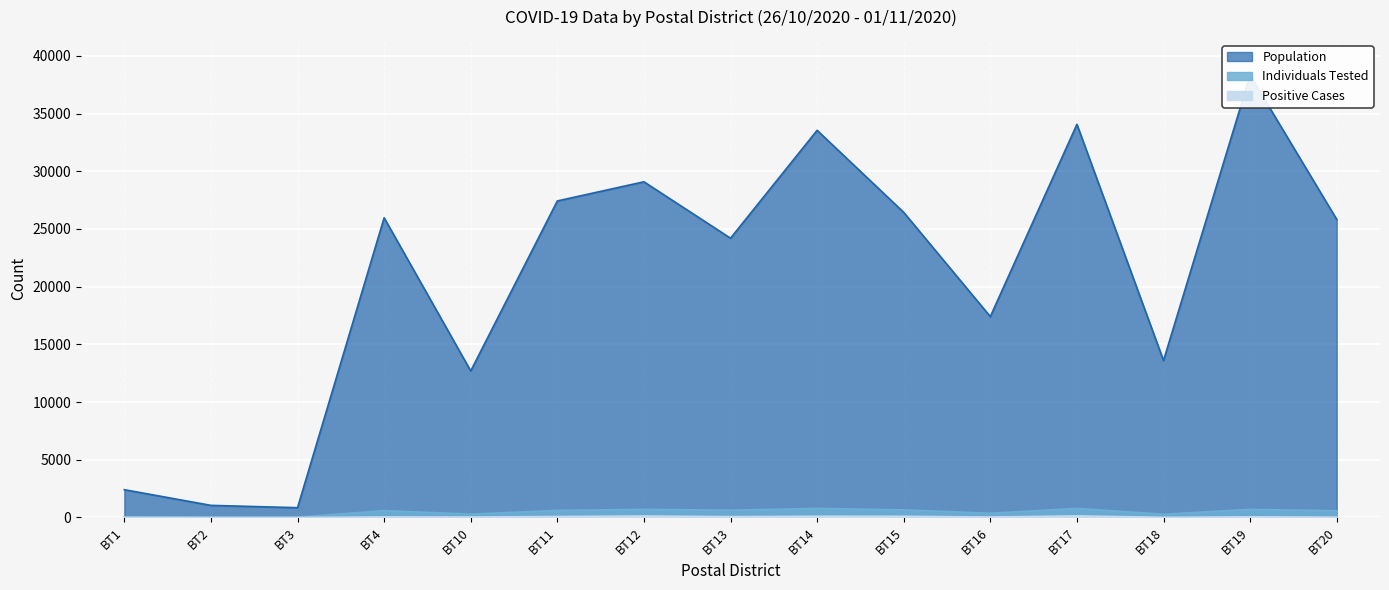

The value of Positive Cases at BT17 is 136. True or false?

True